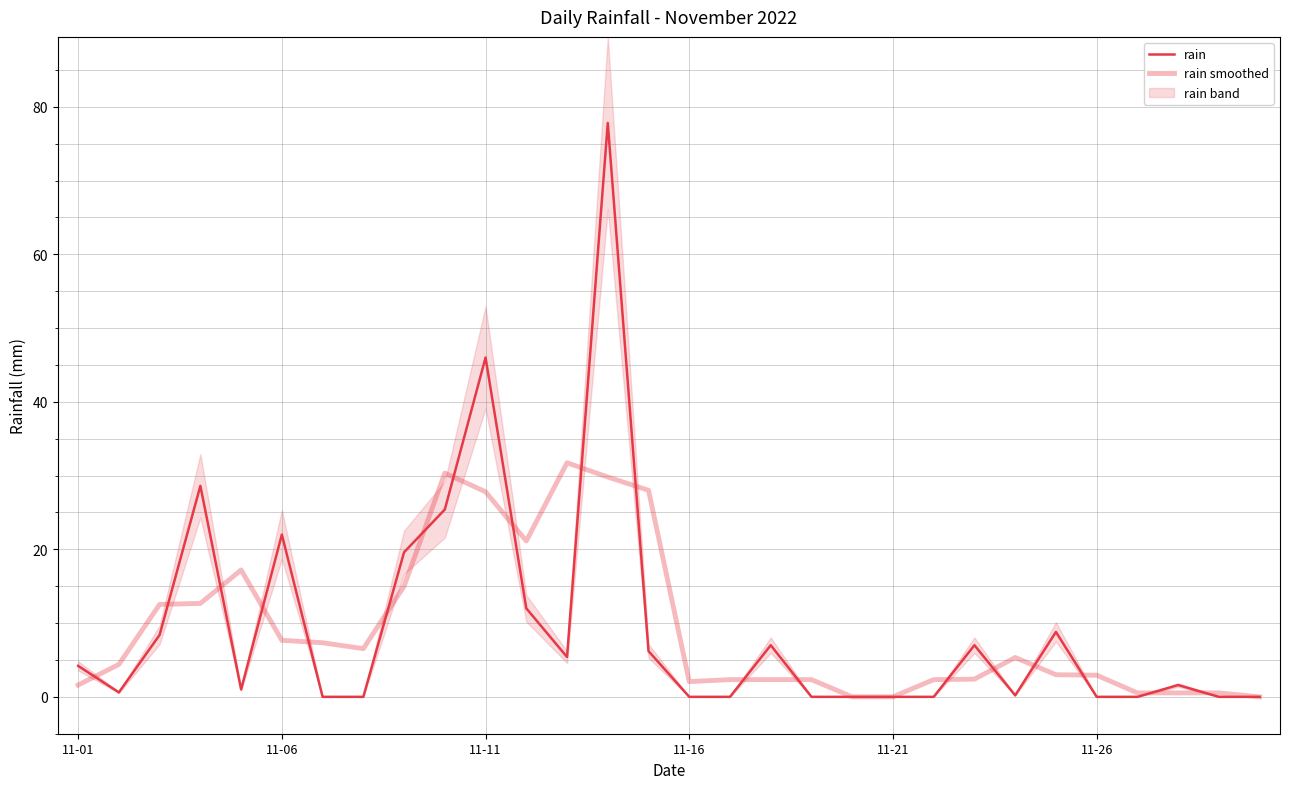

Is it true that rain smoothed equals 2.3 at 18?

True